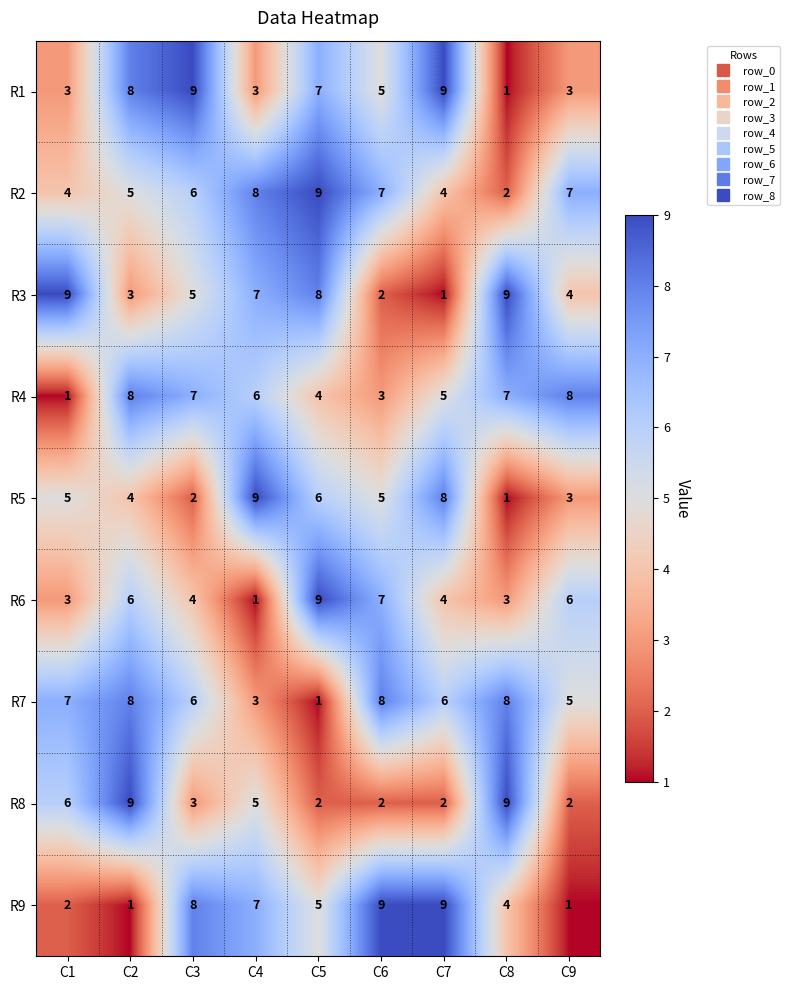

How many R3 values are between 3 and 8?

5